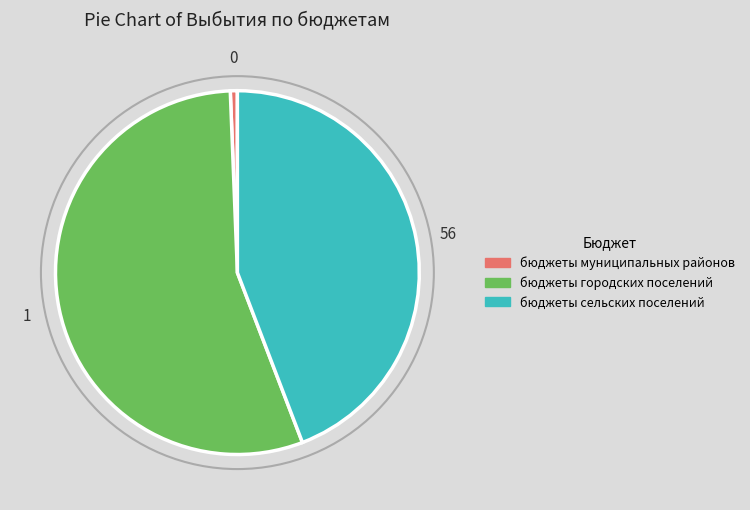

What is the largest slice in the pie chart?

бюджеты городских поселений